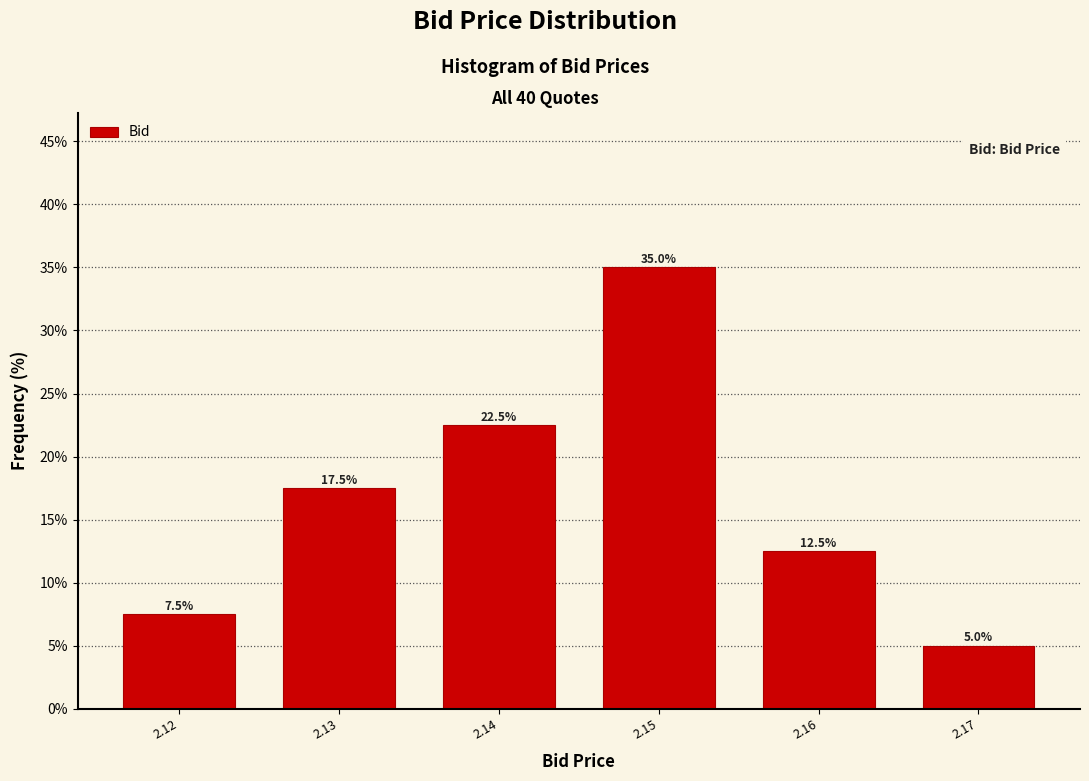

Reading left to right, transcribe all the data shown in this chart.

2.12=7.5	2.13=17.5	2.14=22.5	2.15=35.0	2.16=12.5	2.17=5.0